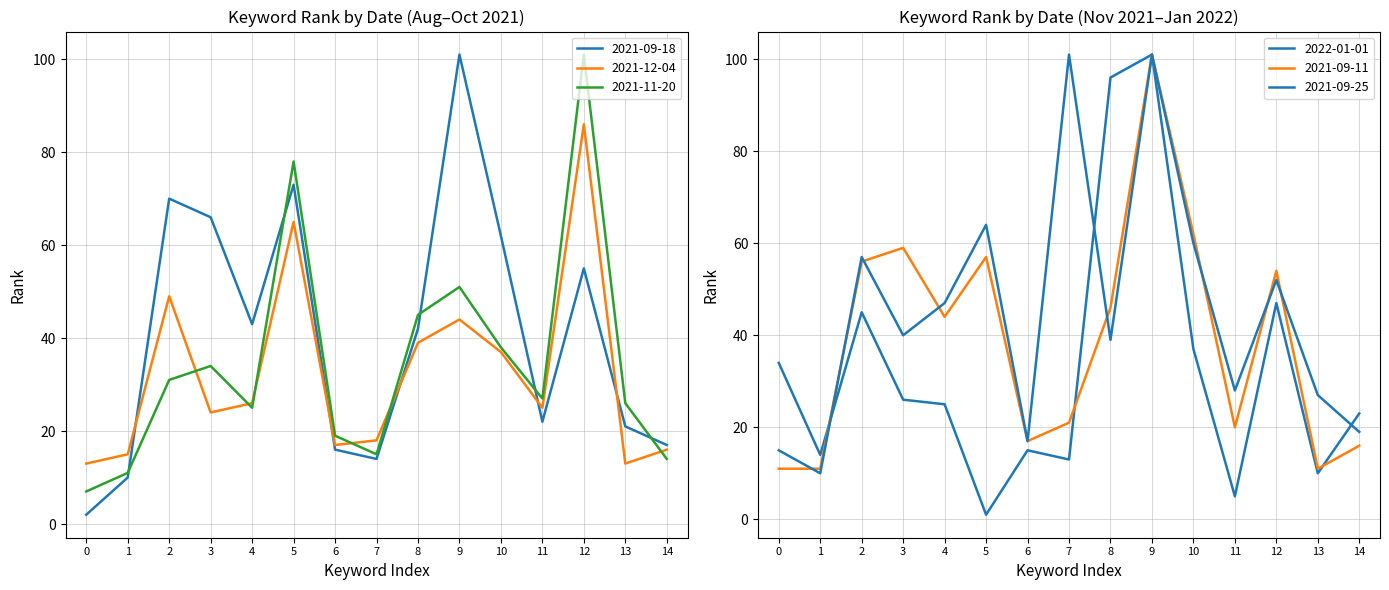

Which series has the widest spread of values?

2022-01-01